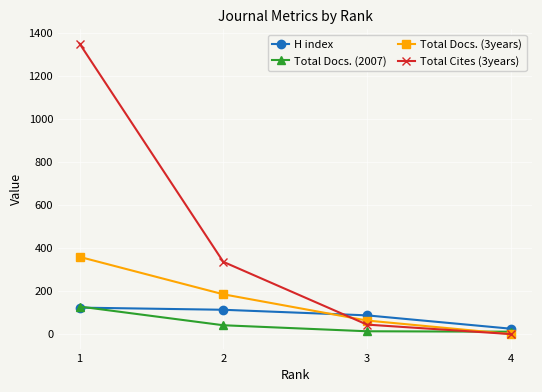

At 2, list the series in order from largest to smallest.

Total Cites (3years), Total Docs. (3years), H index, Total Docs. (2007)